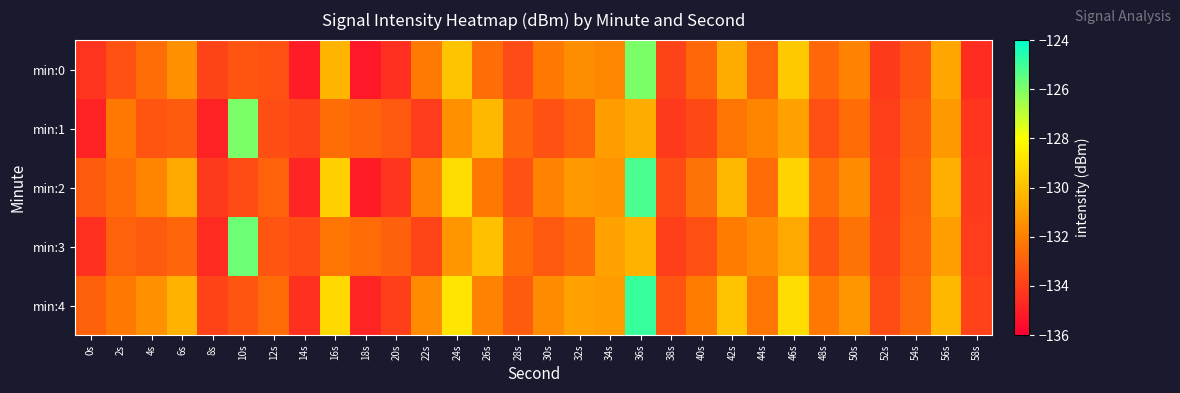

What is the maximum value shown in the chart?

-124.9